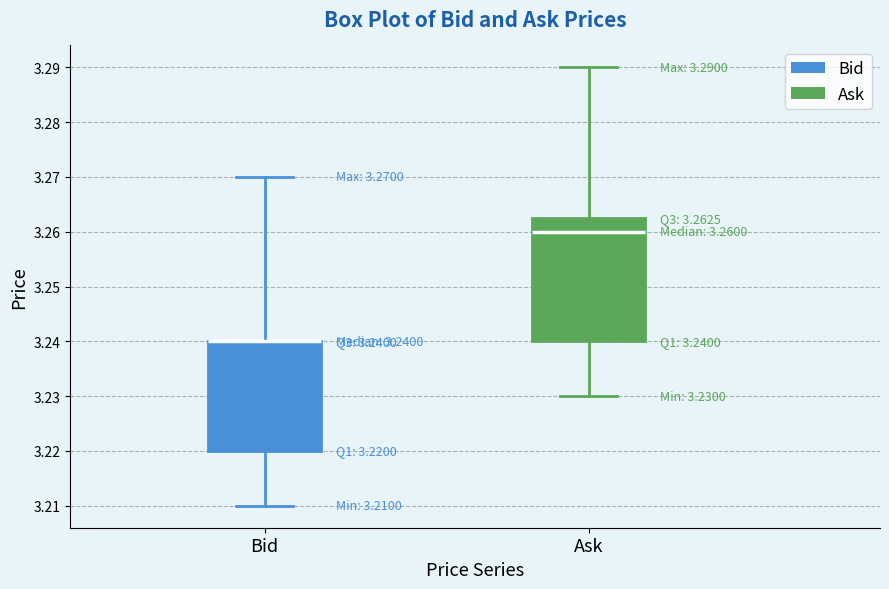

Which box is the tallest, from its lower edge to its upper edge?

Ask